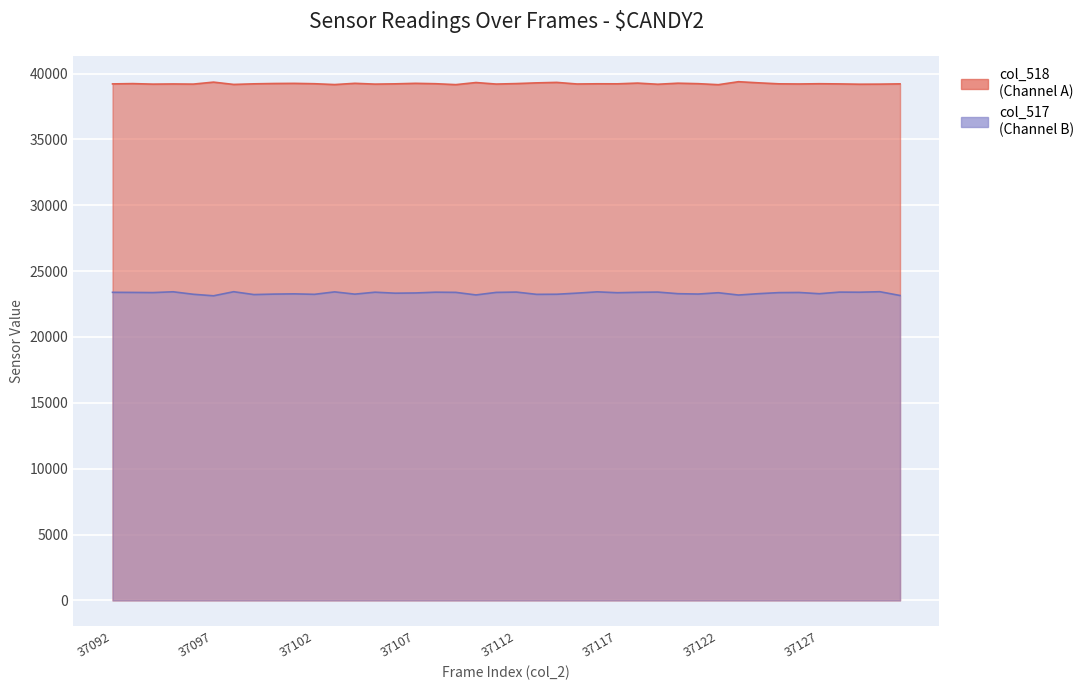

What is the difference between the highest and lowest values at 37110?

16125